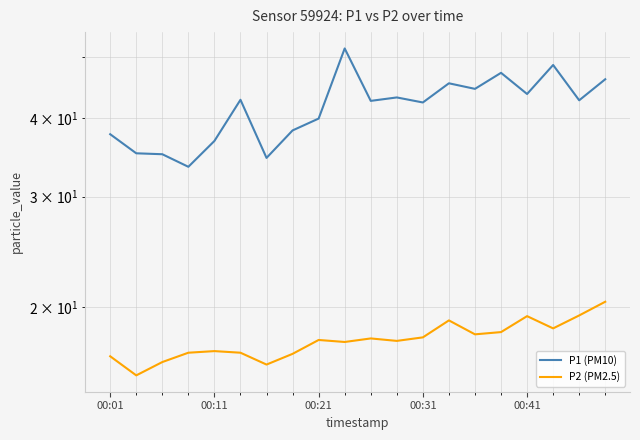

Is it true that P2 (PM2.5) equals 25.2 at 11?

False